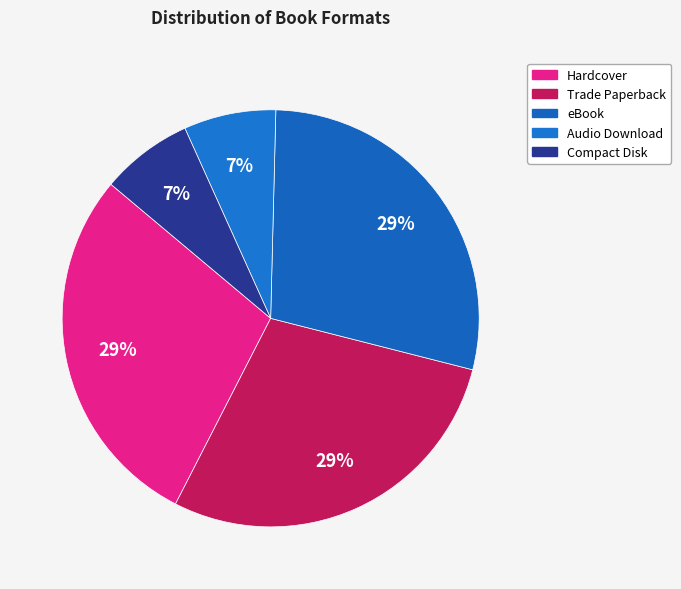

True or false: Audio Download accounts for 16% of the total.

False